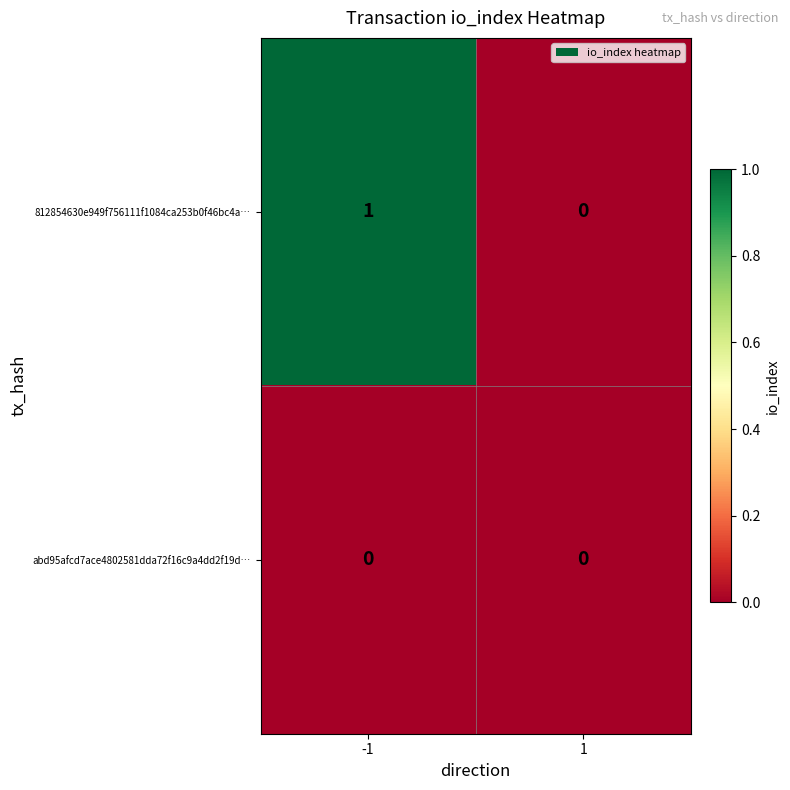

Is it true that 812854630e949f756111f1084ca253b0f46bc4a… equals 0 at 1?

True